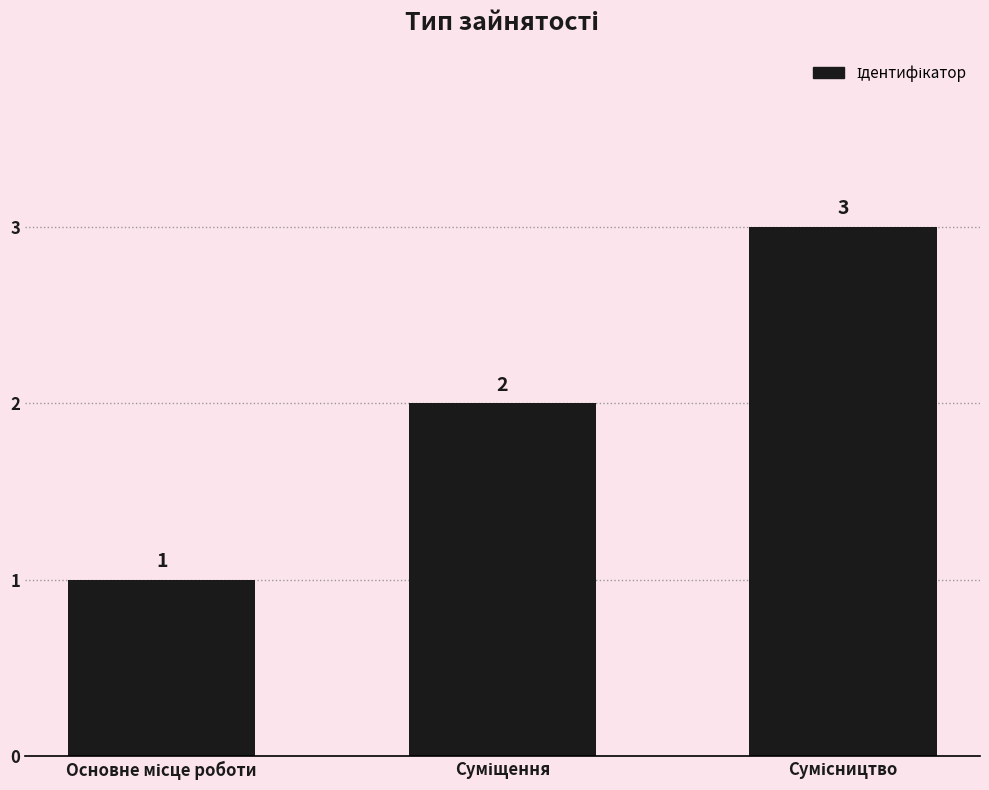

How many distinct data groups are displayed?

1